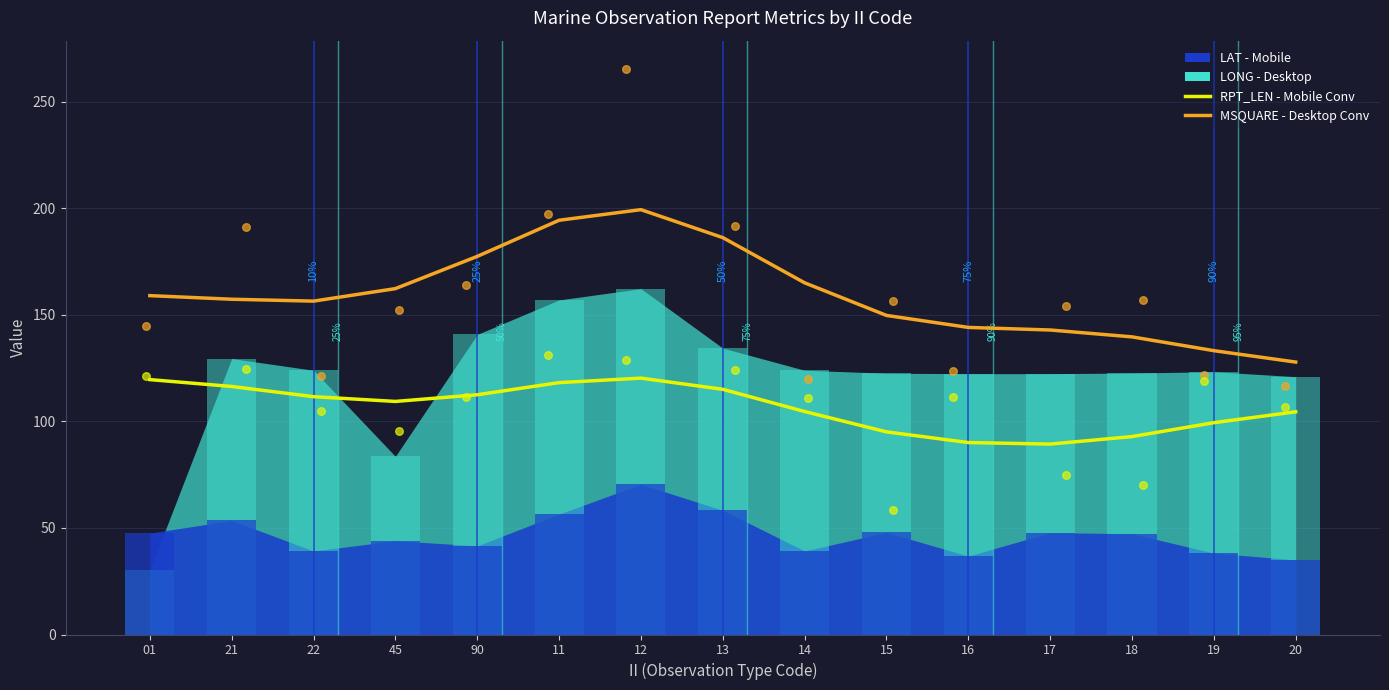

Which series contains the highest Y value?

MSQUARE (Conv-Desktop)